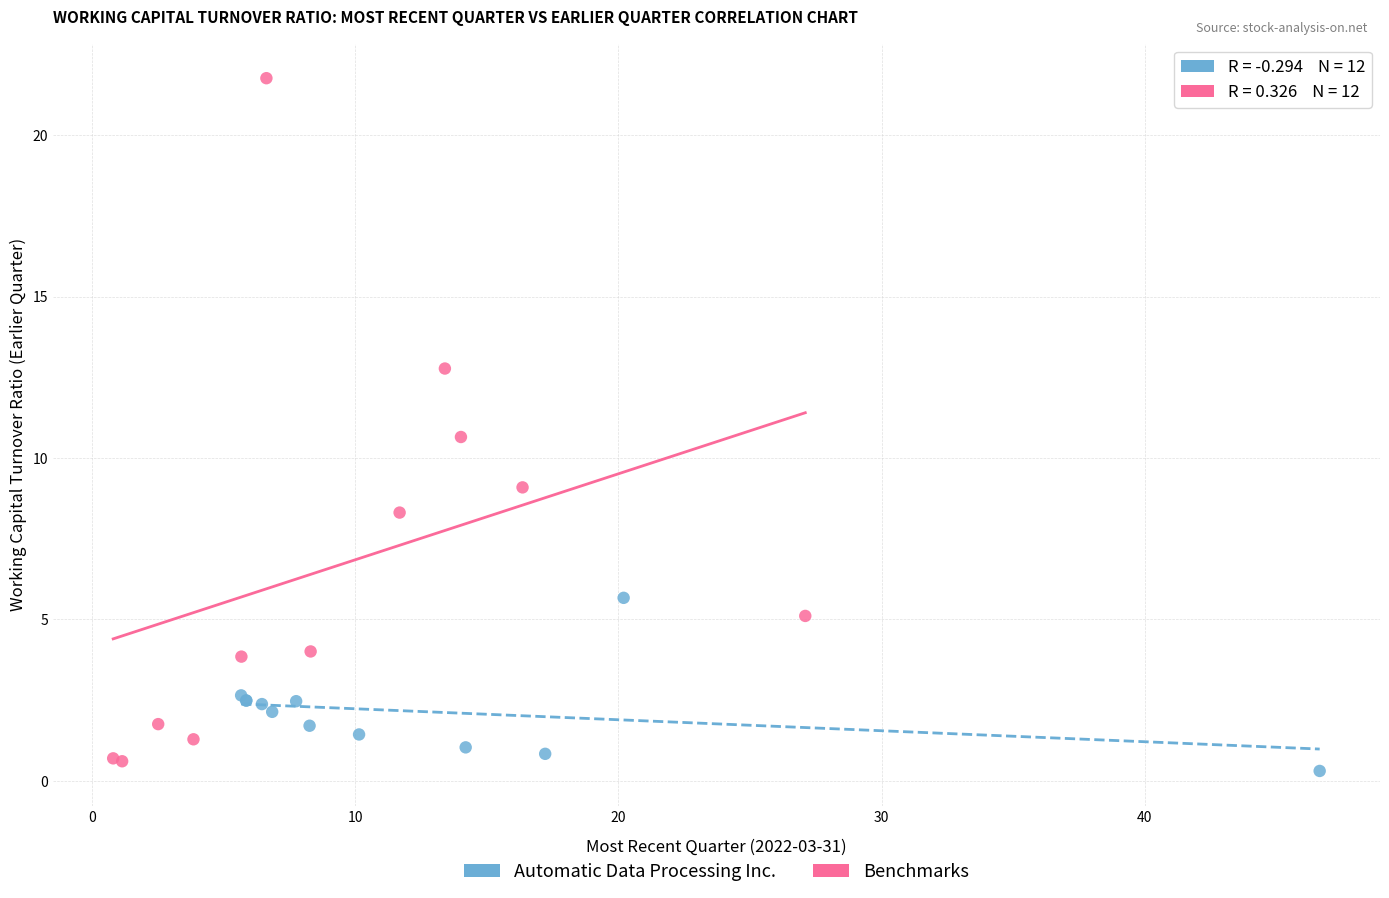

Which series reaches the maximum Y coordinate?

Benchmarks